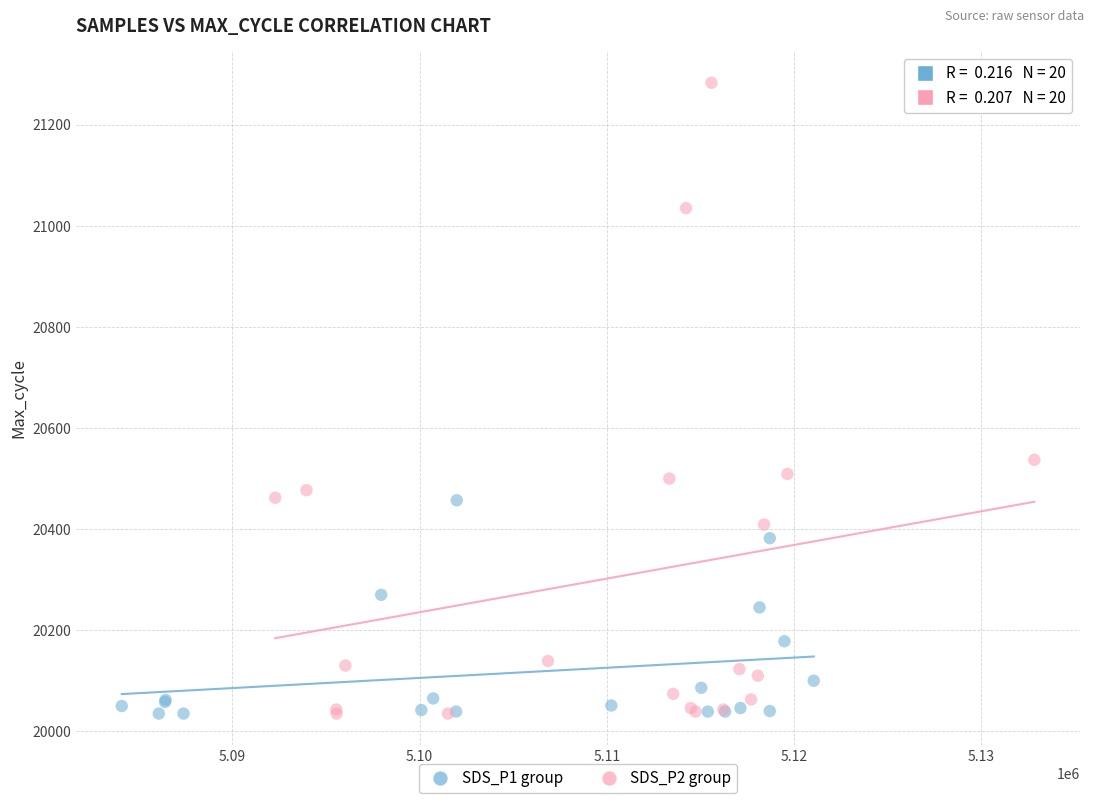

What are all the series names shown in the legend?

SDS_P1 group, SDS_P2 group